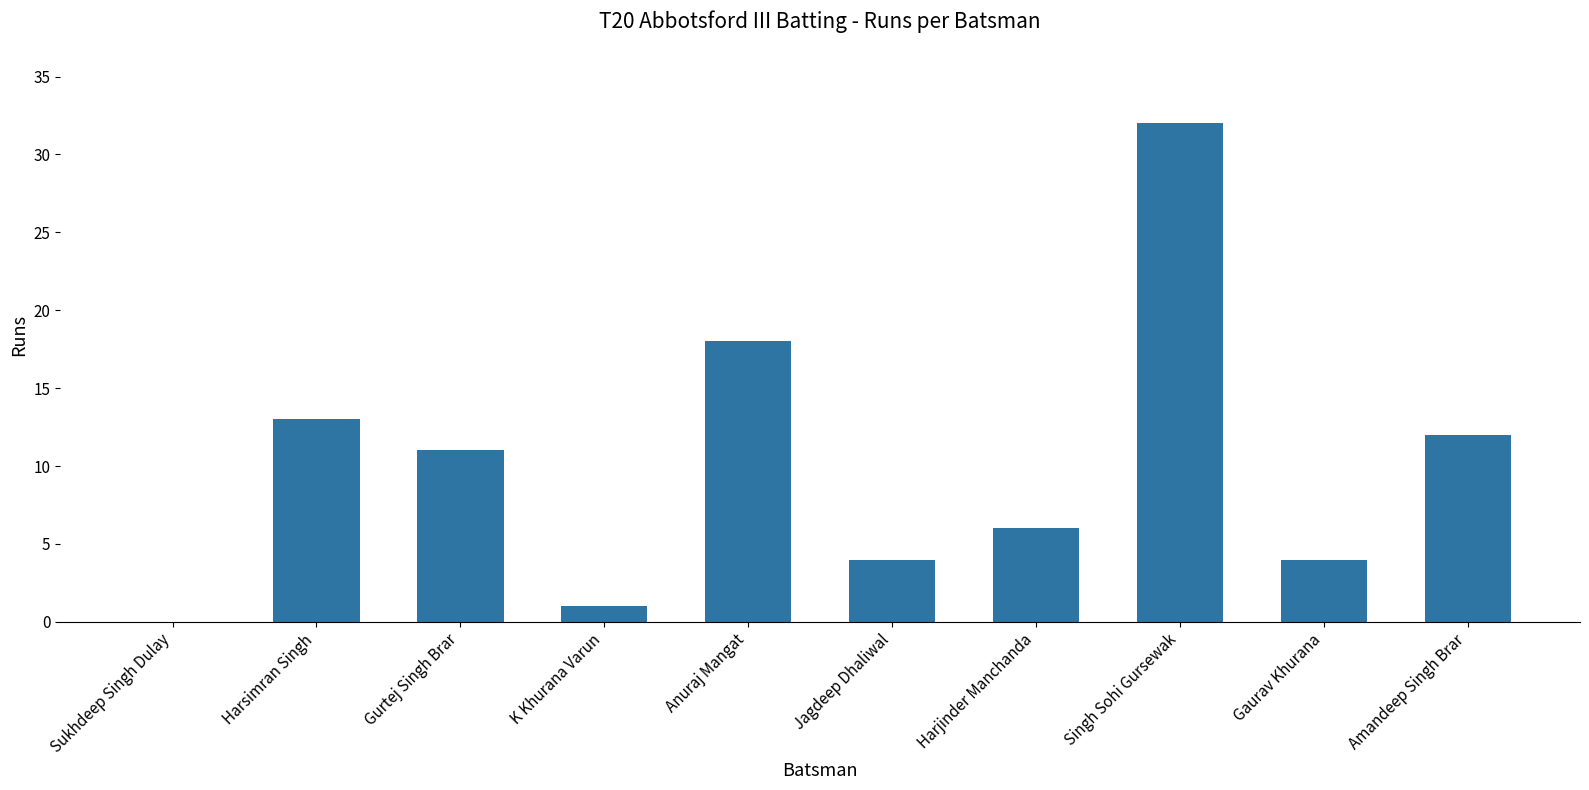

Where is the data nearest to the value 16?

Anuraj Mangat